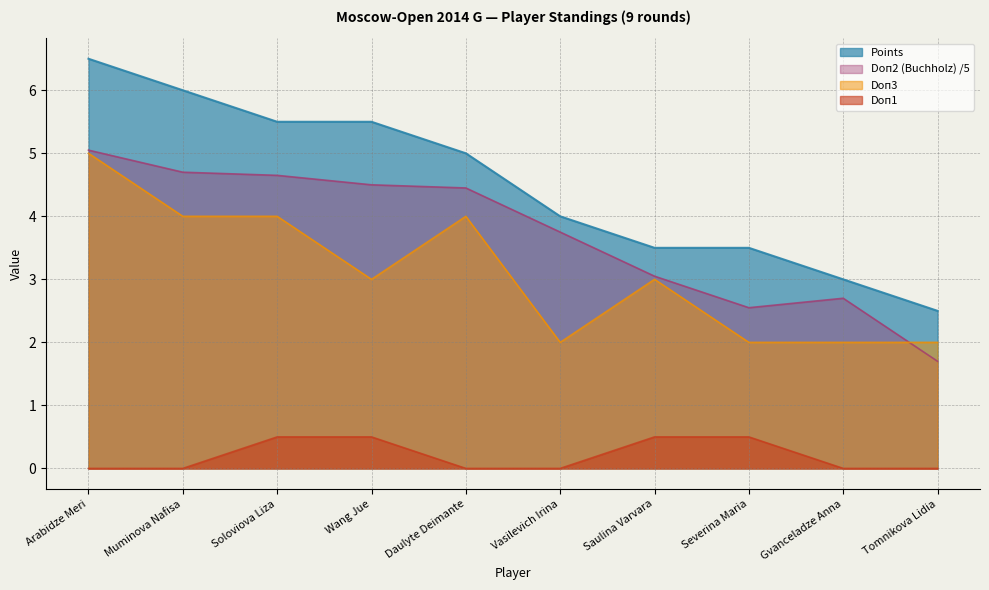

Reading left to right, transcribe all the data shown in this chart.

Points: 6.5	6.0	5.5	5.5	5.0	4.0	3.5	3.5	3.0	2.5
Doп2 (Buchholz): 5.0	4.7	4.7	4.5	4.5	3.8	3.0	2.5	2.7	1.7
Doп1: 0.0	0.0	0.5	0.5	0.0	0.0	0.5	0.5	0.0	0.0
Doп3: 5.0	4.0	4.0	3.0	4.0	2.0	3.0	2.0	2.0	2.0